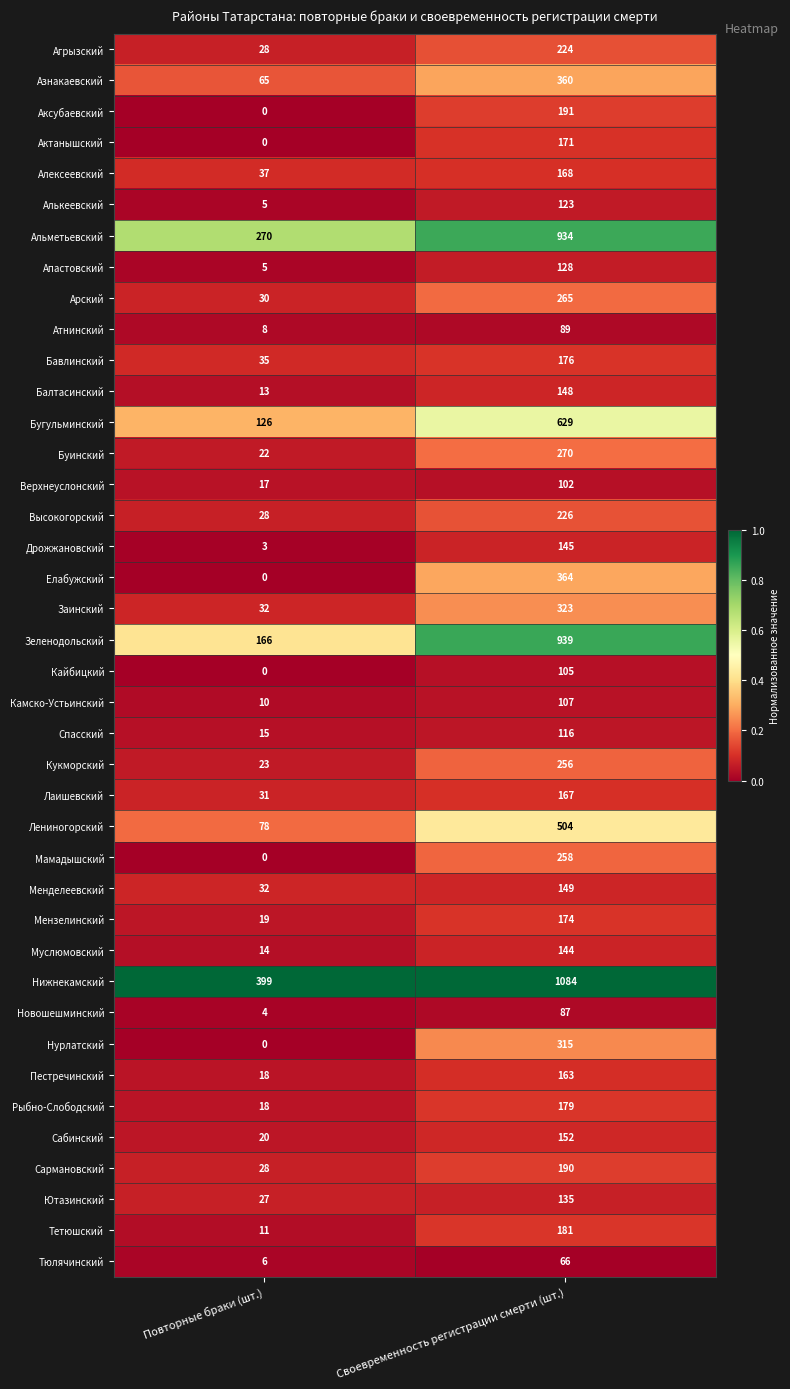

List the series in order of their peak value, lowest first.

Тюлячинский, Новошешминский, Атнинский, Верхнеуслонский, Кайбицкий, Камско-Устьинский, Спасский, Алькеевский, Апастовский, Ютазинский, Муслюмовский, Дрожжановский, Балтасинский, Менделеевский, Сабинский, Пестречинский, Лаишевский, Алексеевский, Актанышский, Мензелинский, Бавлинский, Рыбно-Слободский, Тетюшский, Сармановский, Аксубаевский, Агрызский, Высокогорский, Кукморский, Мамадышский, Арский, Буинский, Нурлатский, Заинский, Азнакаевский, Елабужский, Лениногорский, Бугульминский, Альметьевский, Зеленодольский, Нижнекамский